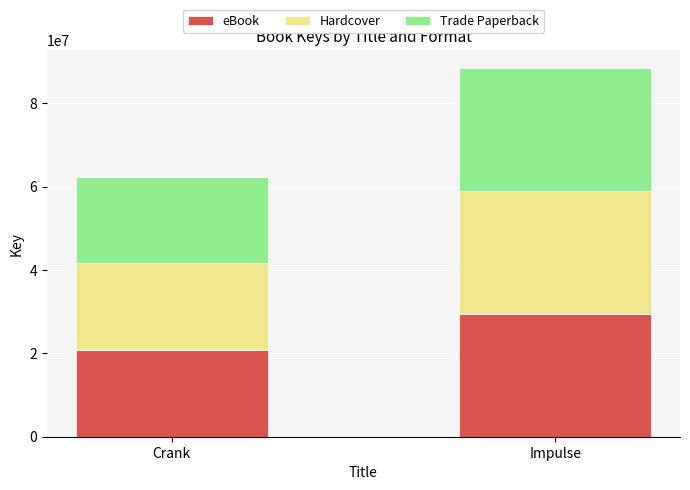

Which category has the highest value in the eBook series?

Impulse